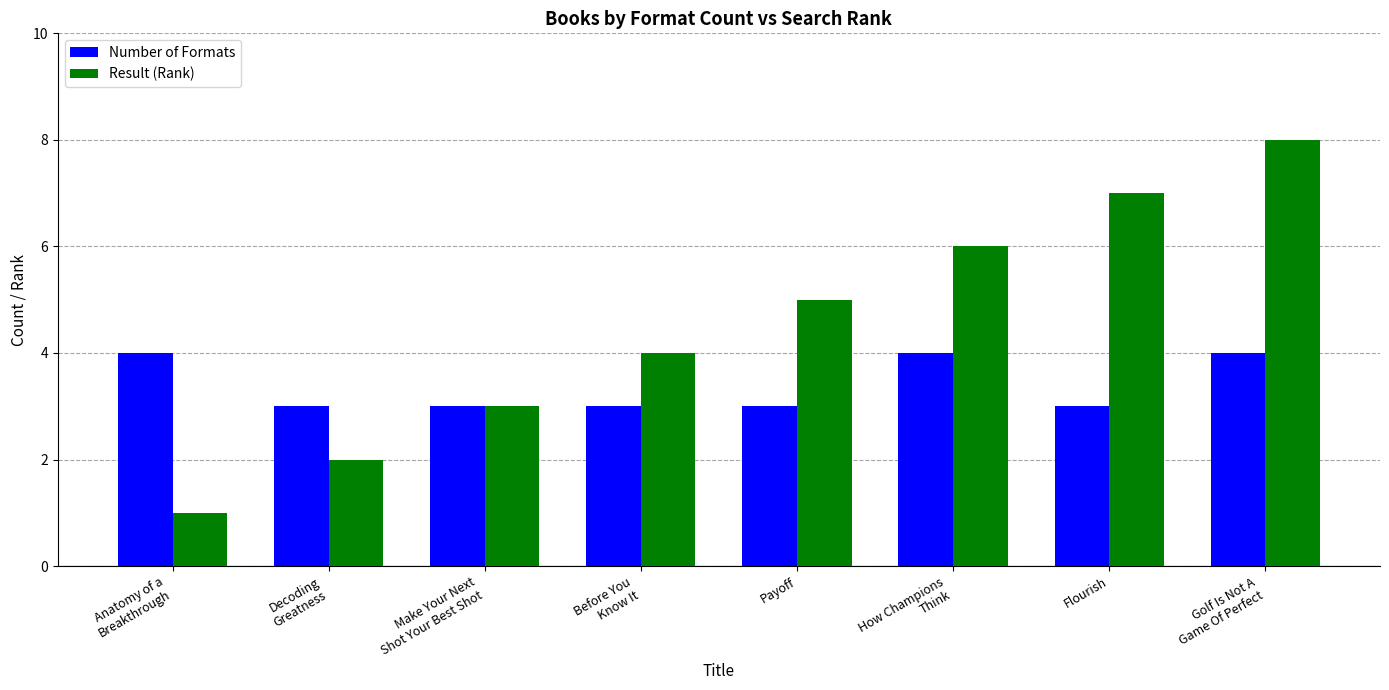

What is the total value across all series at Golf Is Not A
Game Of Perfect?

12